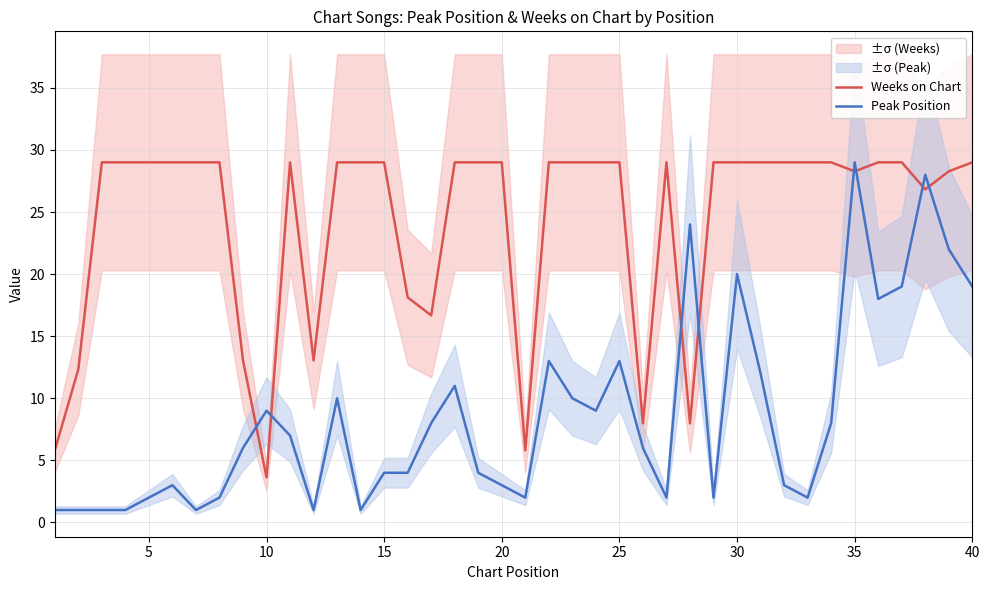

What is the value of the Peak Position point at the 15th from the left?

4.0